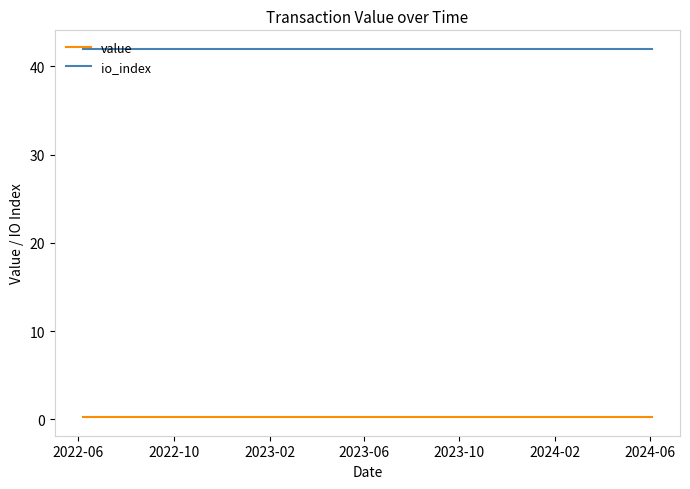

Rank the series by their maximum value, from highest to lowest.

io_index, value